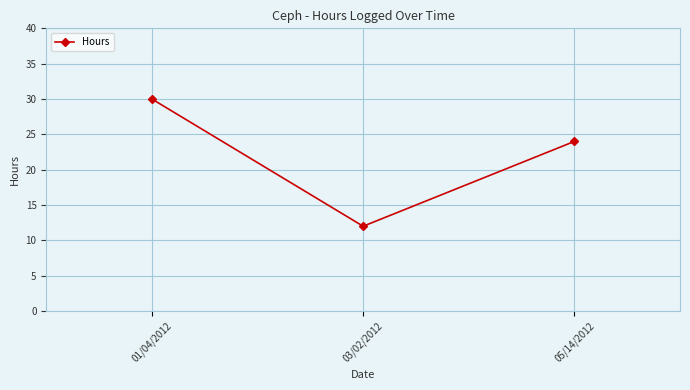

What is the difference between the values at 05/14/2012 and 03/02/2012?

12